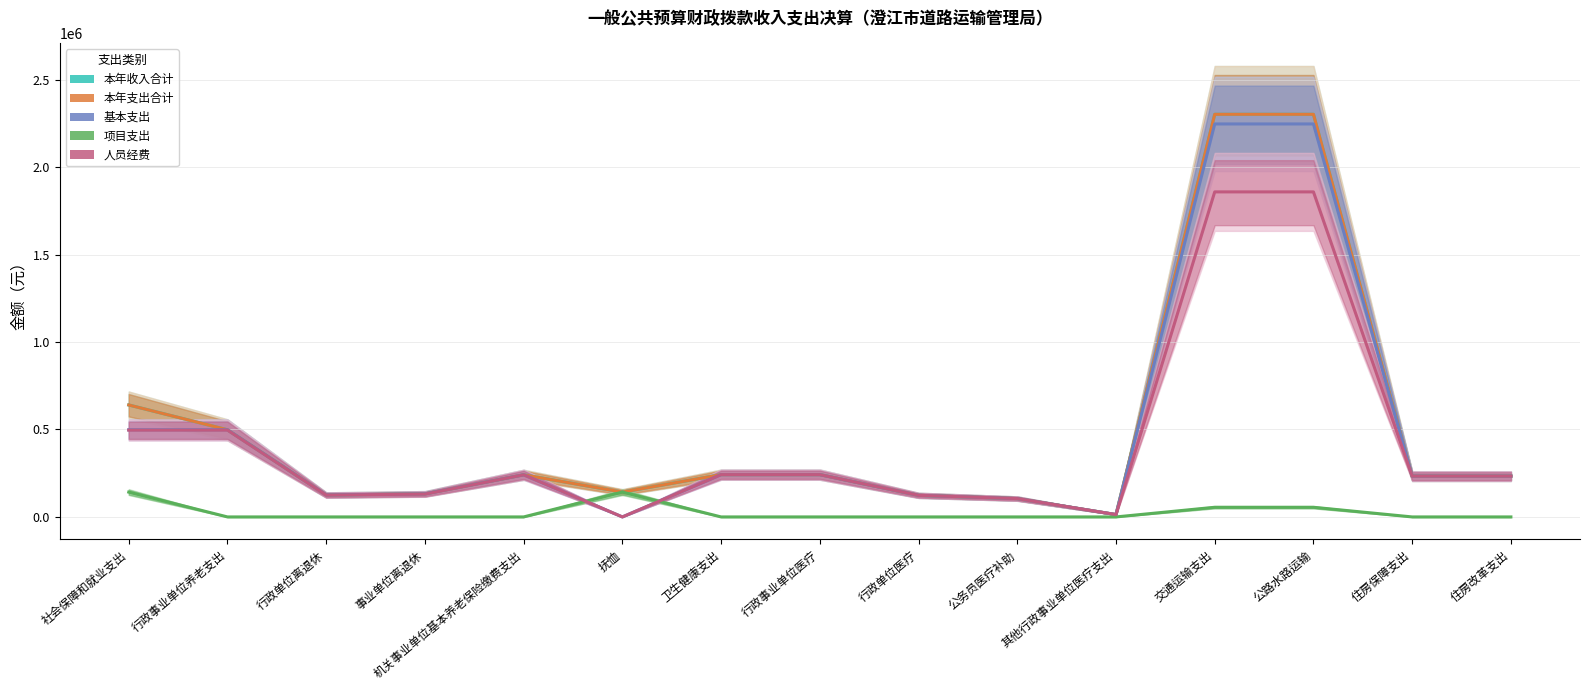

Where is the first local minimum for 本年收入合计?

行政单位离退休